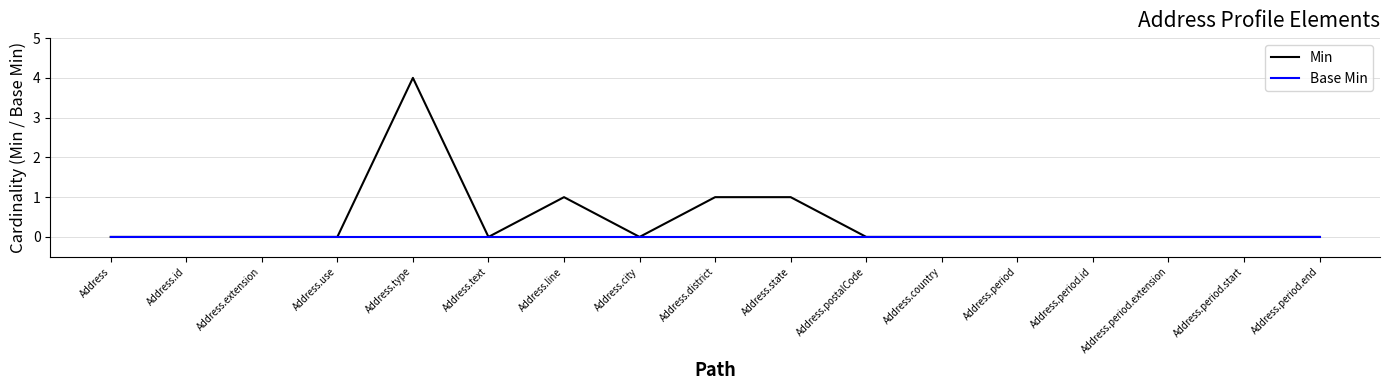

What are all the series names shown in the legend?

Min, Base Min